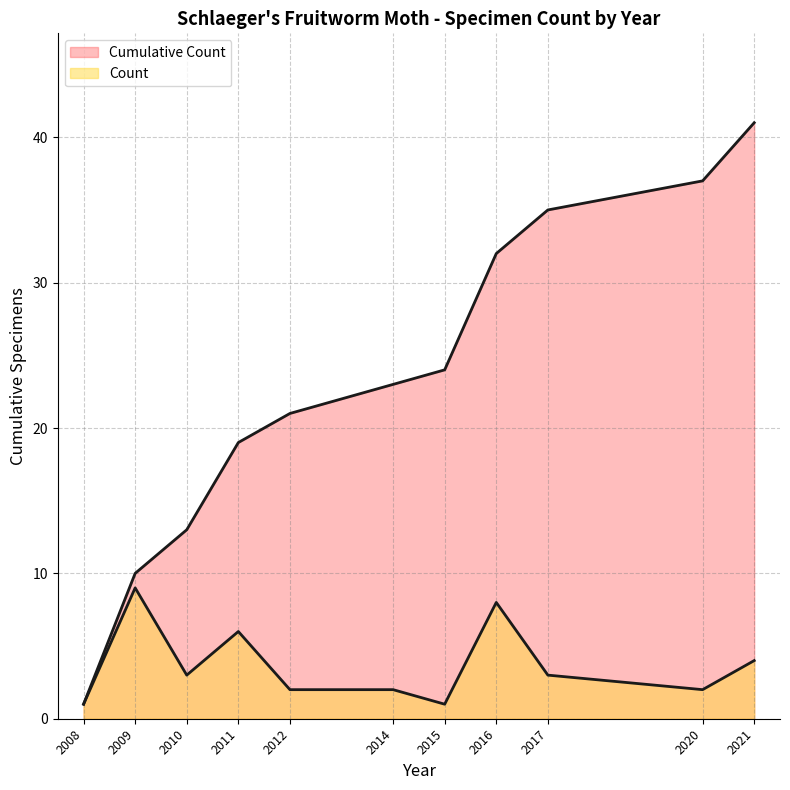

At which category is the sum across all series the highest?

2021